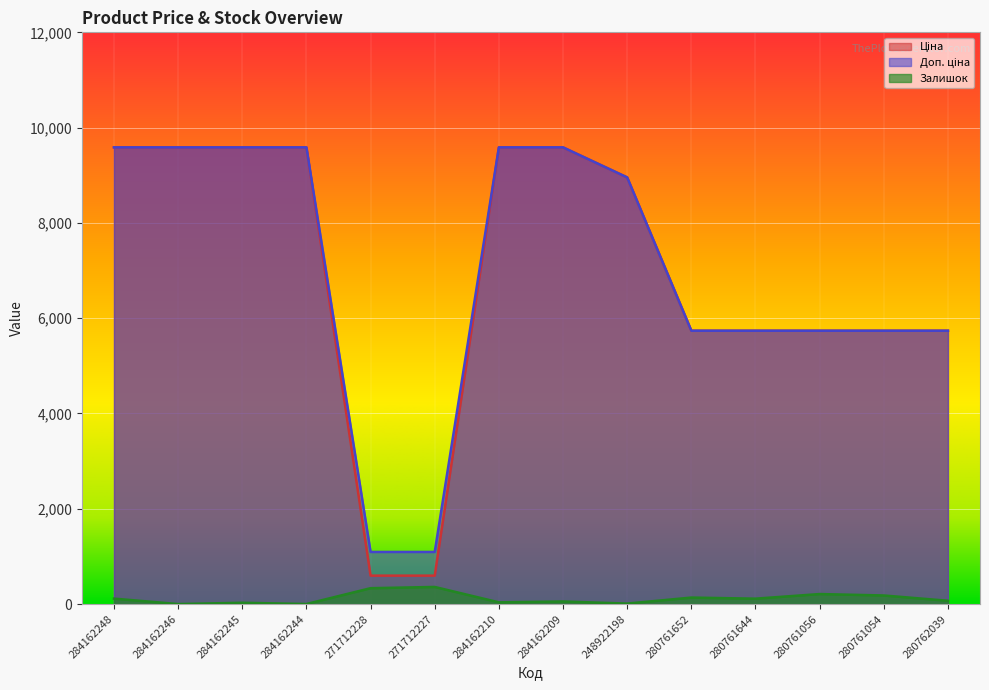

What is the difference between the second highest and second lowest values in the Ціна series?

8988.9